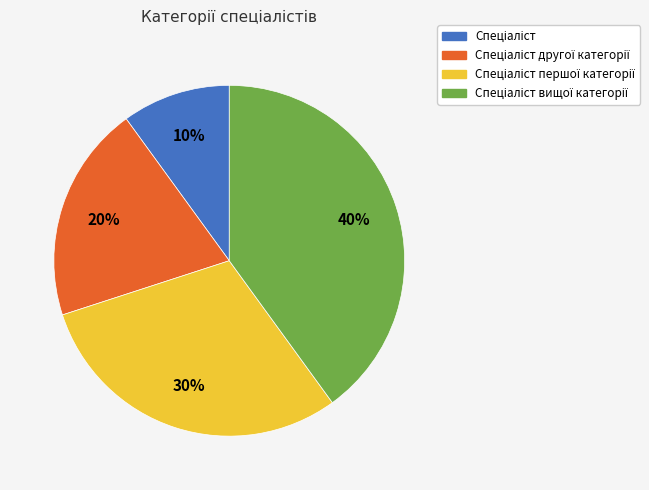

Does any single category account for the majority?

No